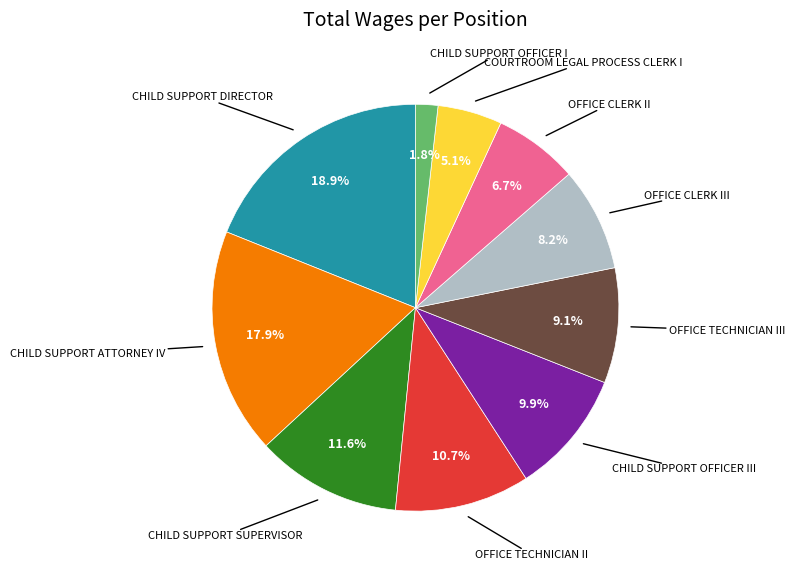

Is there a majority slice in this chart?

No